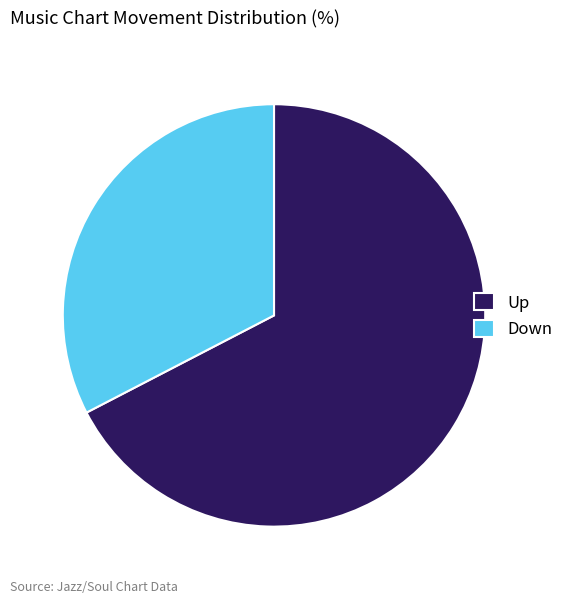

Count the number of slices in the pie.

2